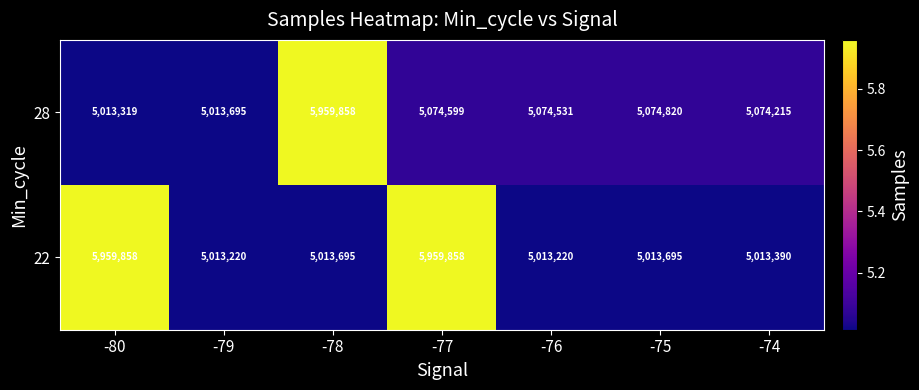

What is the difference between the highest and lowest values at -77?

885259